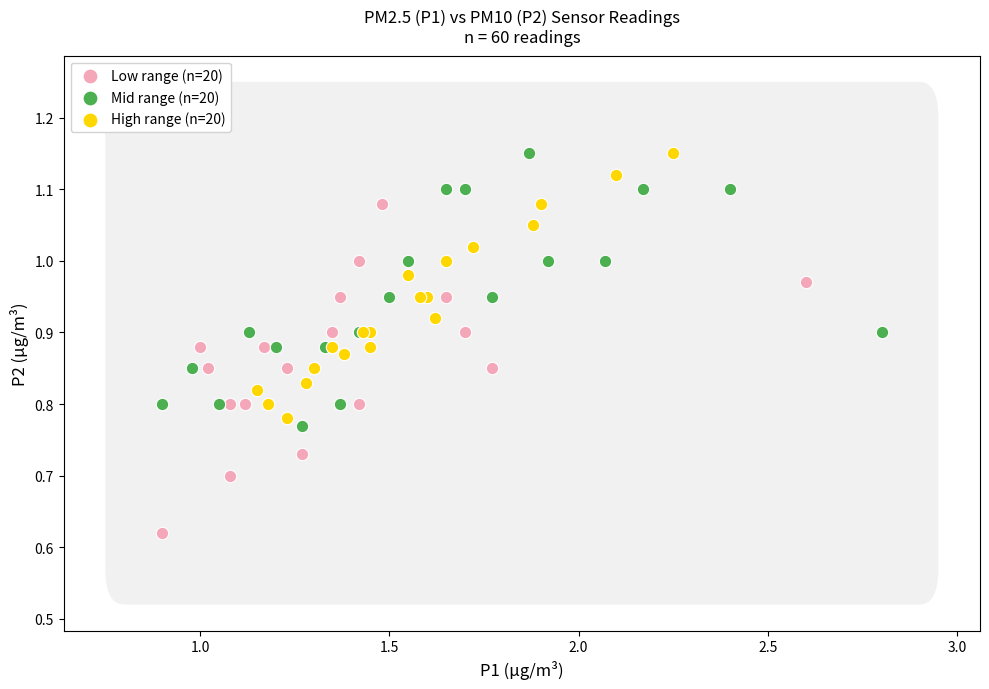

Which series reaches the minimum Y coordinate?

Low range (n=20)